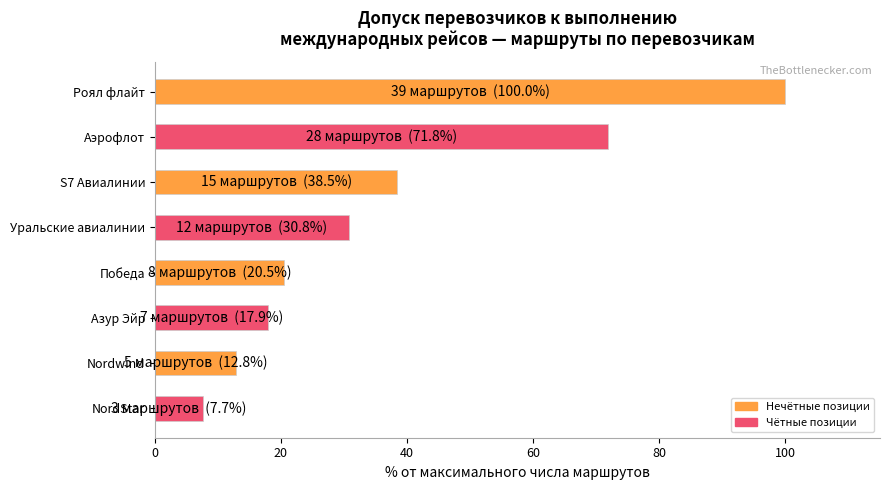

What is the minimum value shown in the chart?

7.7